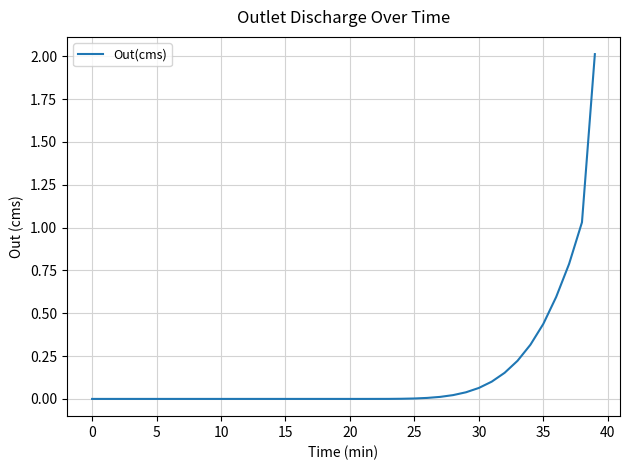

What is the greatest value displayed?

2.0